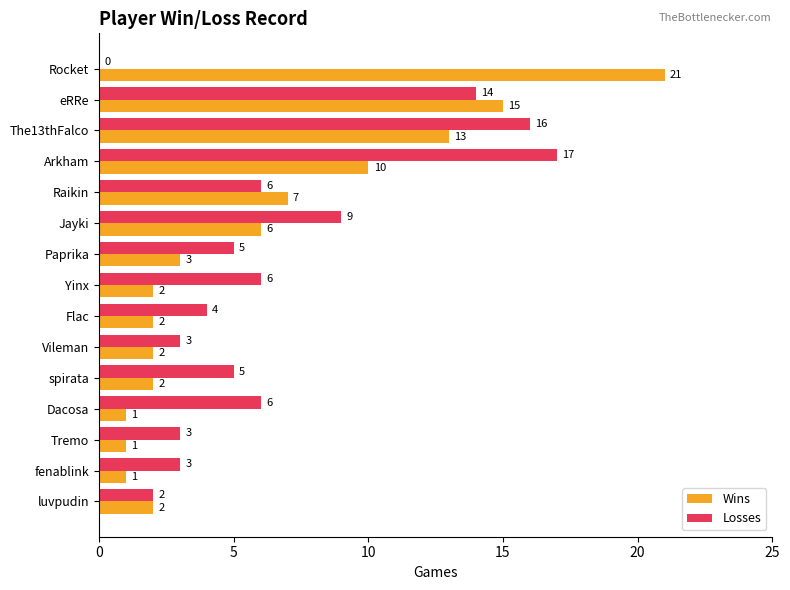

What is the sum of the Losses values at fenablink and spirata?

8